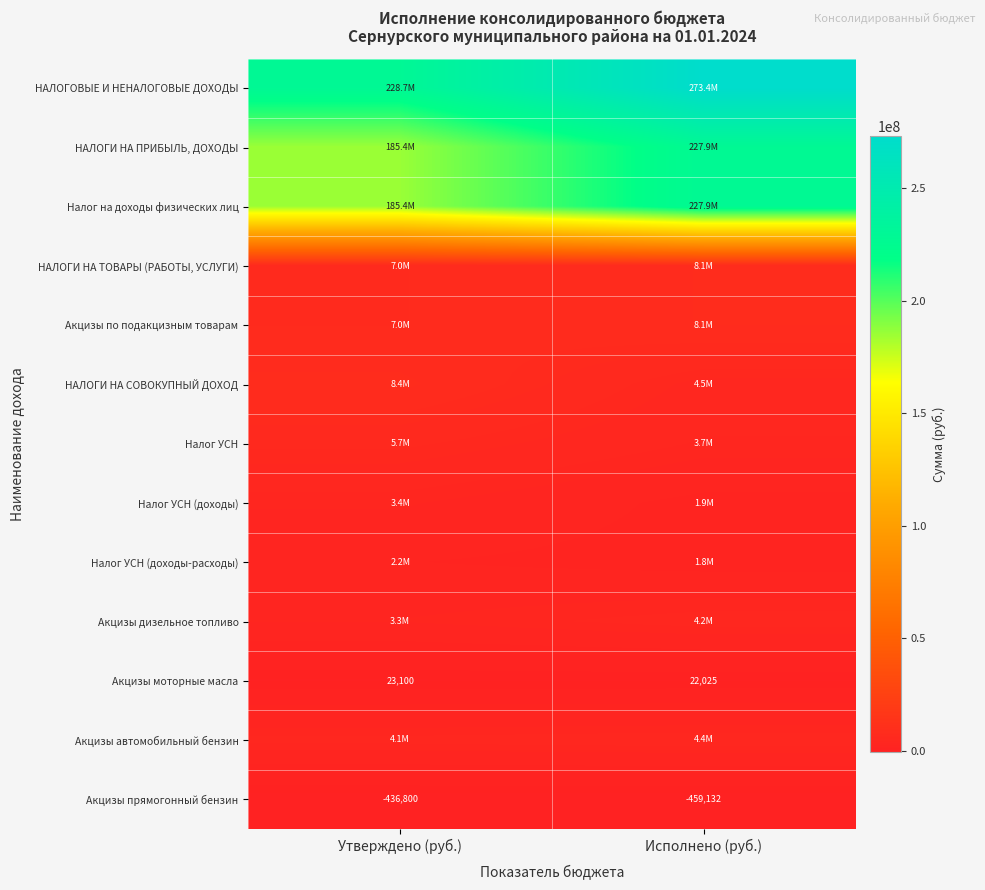

What is the smallest value displayed?

-459132.0